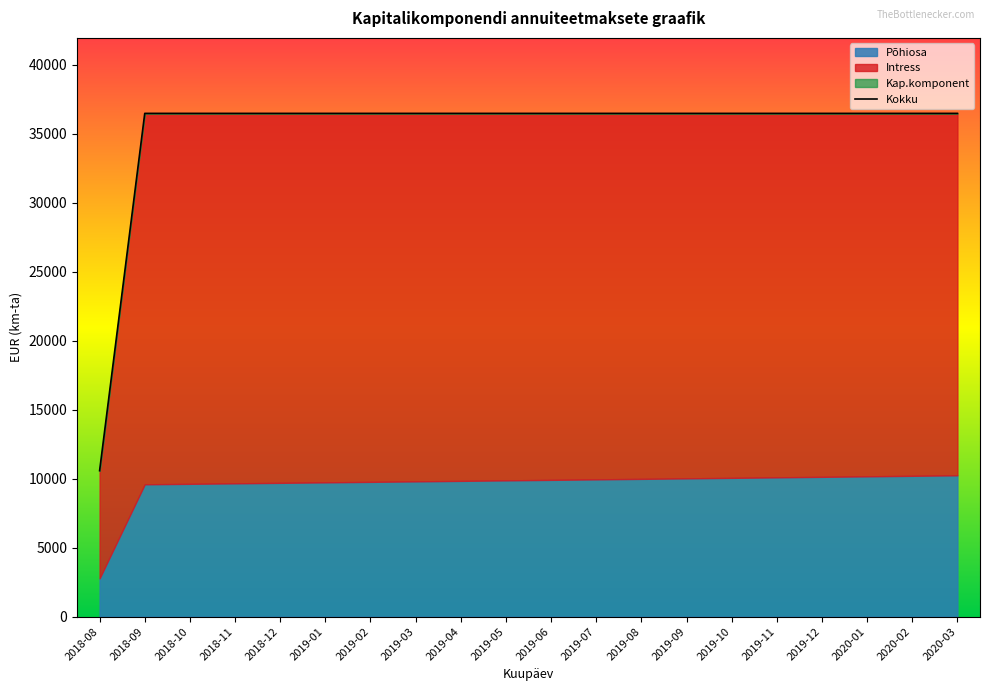

What is the label of the 5th point from the left?

2018-12